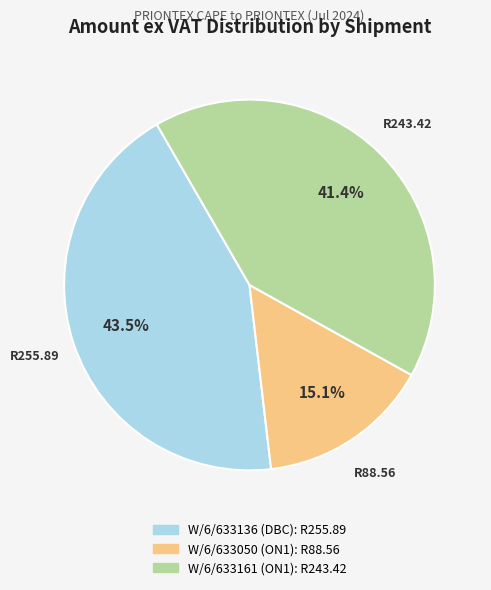

Count the number of slices in the pie.

3